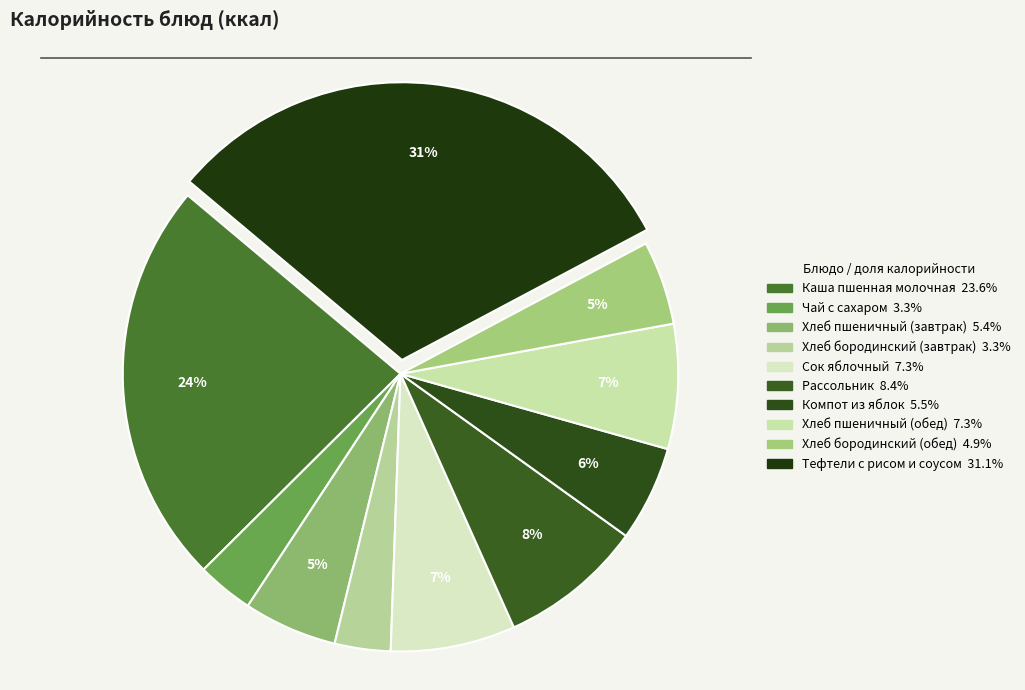

Is Тефтели с рисом и соусом the majority of the pie?

No